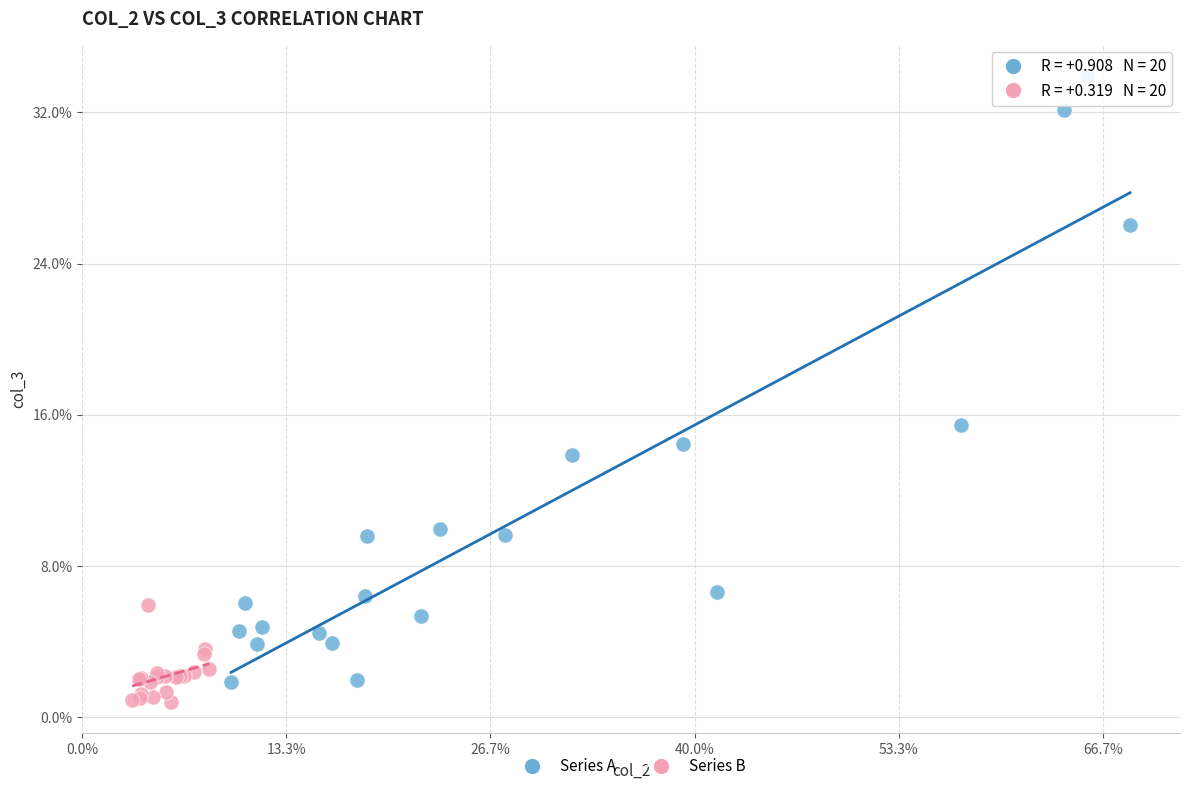

What are all the series names shown in the legend?

Series A, Series B